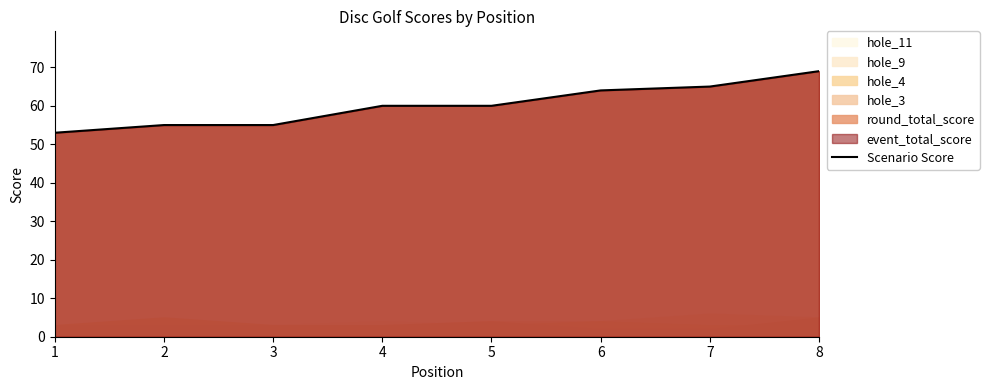

Between 2 and 3, which is larger?

2